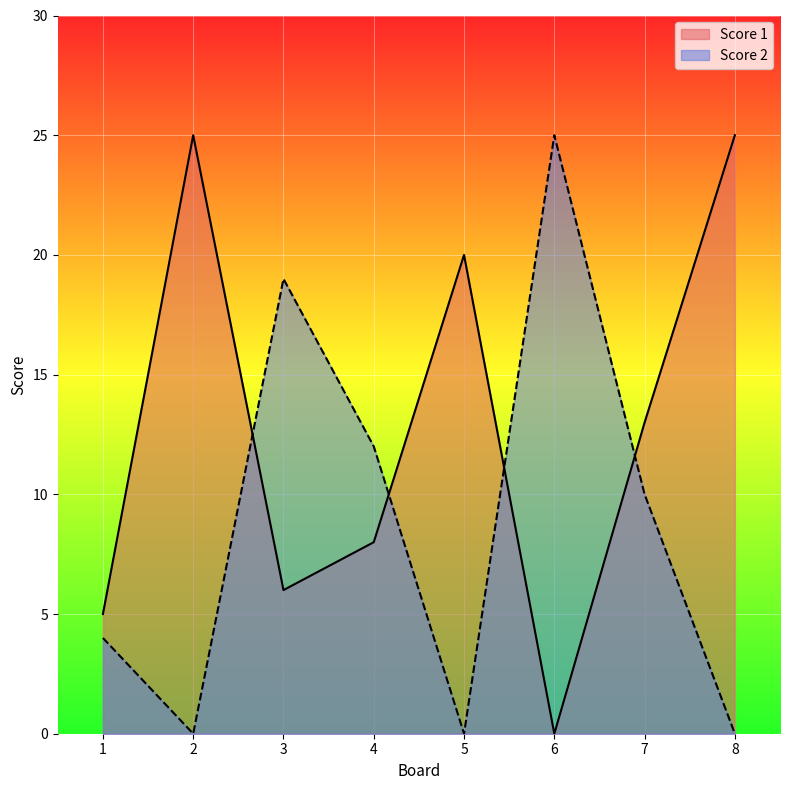

What is the total value across all series at 5?

20